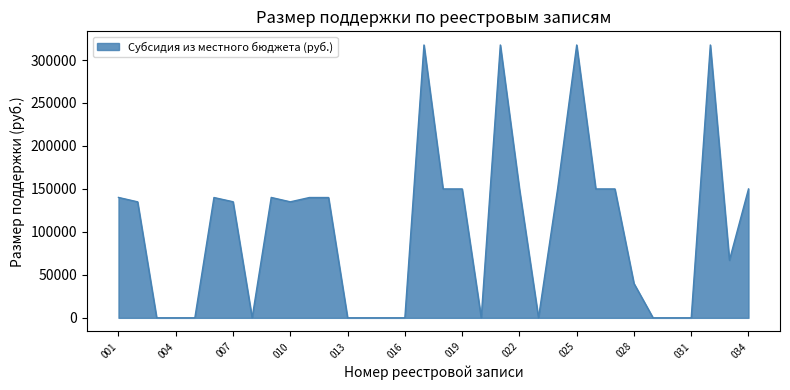

What is the greatest value displayed?

317500